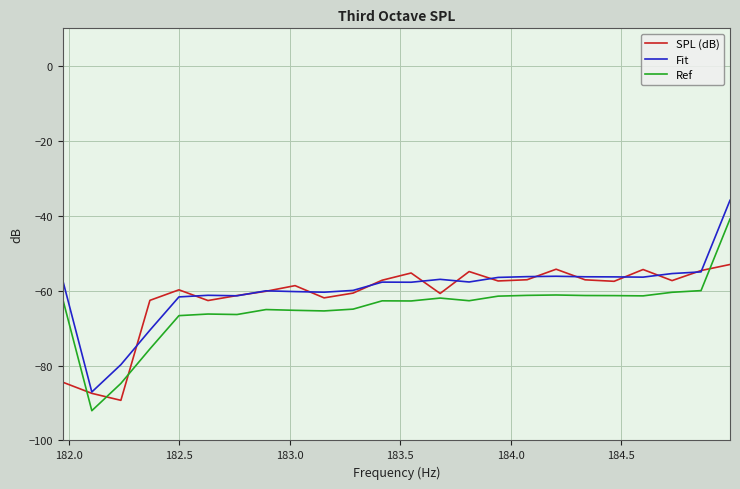

True or false: Ref and Fit intersect in this chart.

False